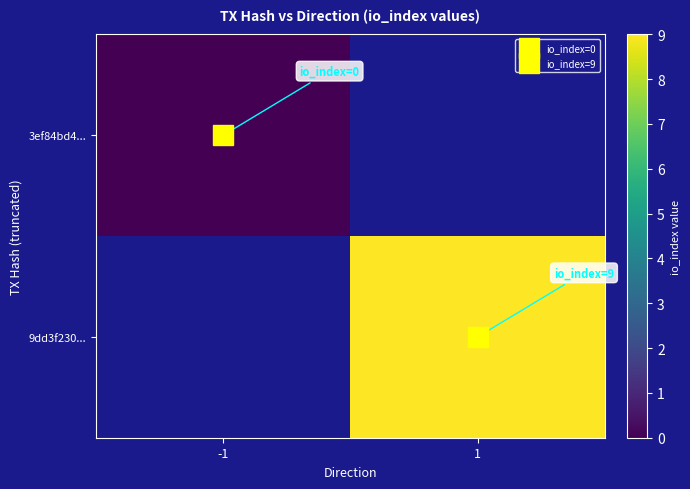

At how many categories does at least one series exceed 3?

1